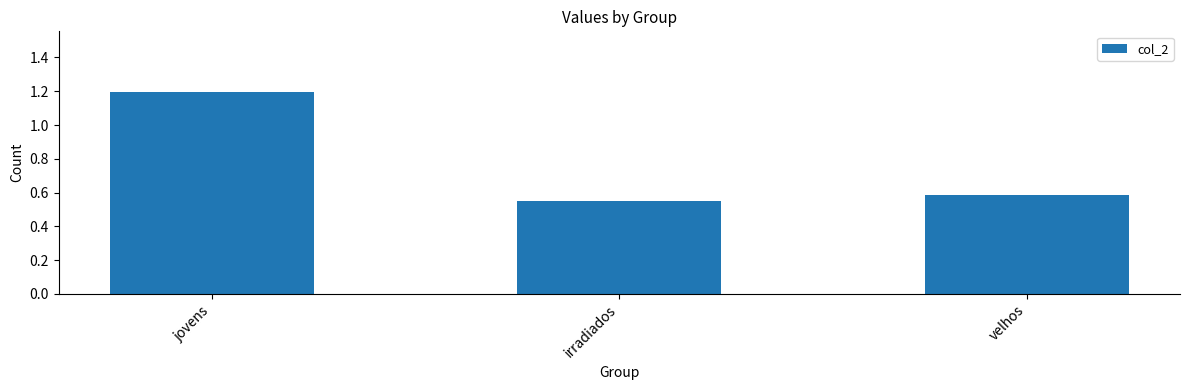

True or false: the data shows 0.2 at irradiados.

False